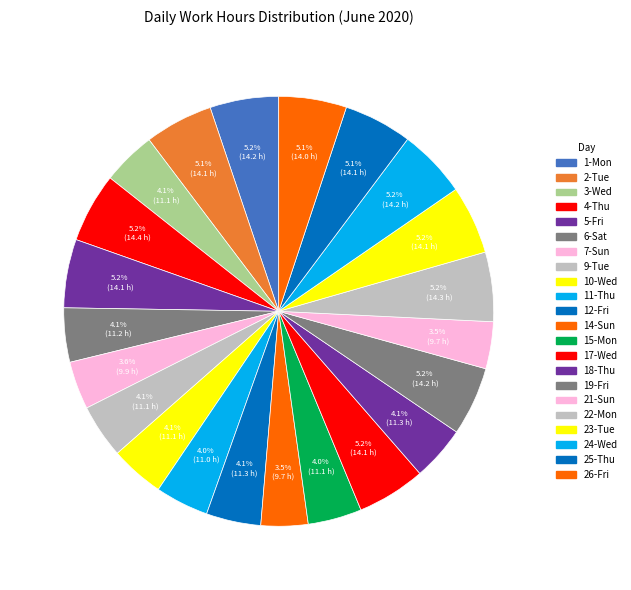

What is the total percentage of 12-Fri and 2-Tue?

9.2%